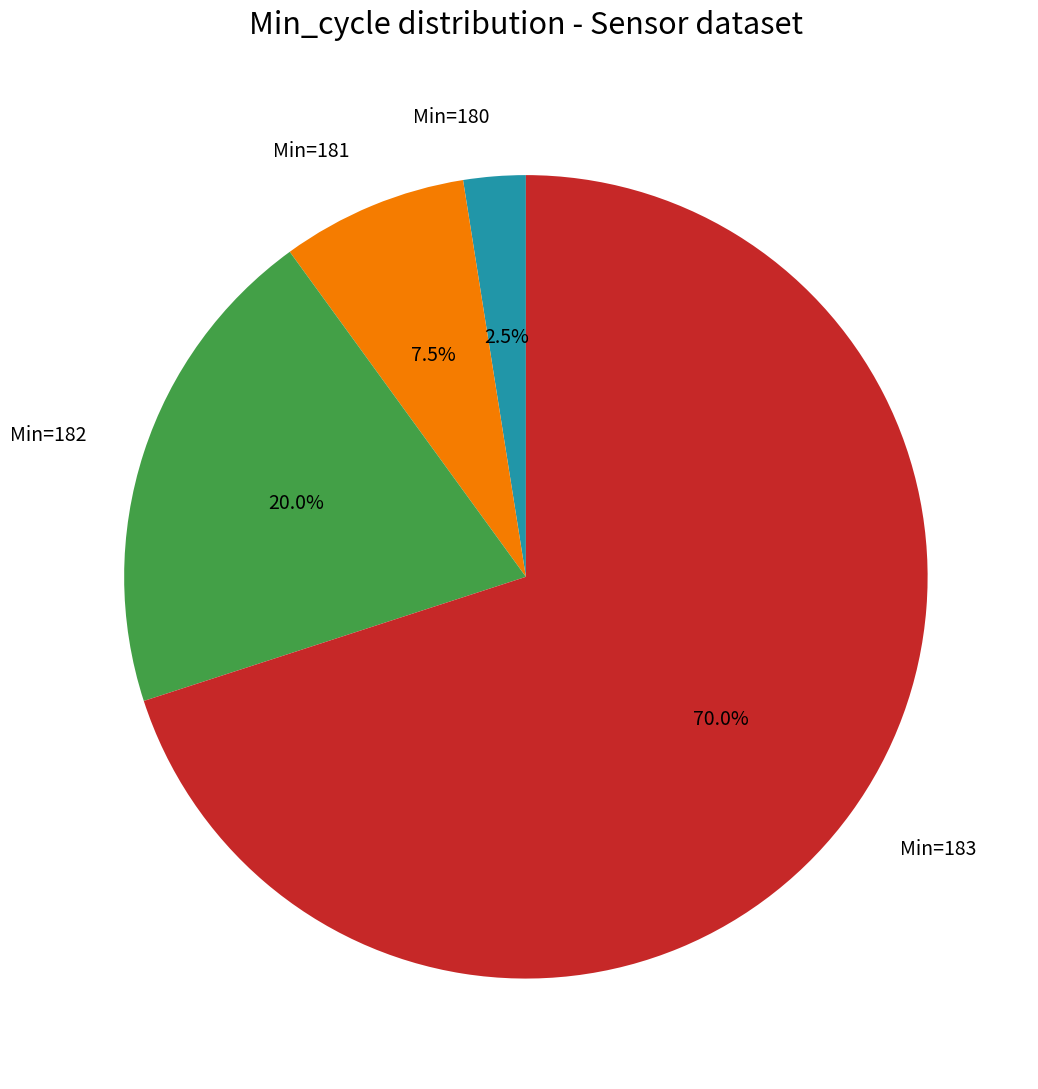

Which category has the biggest portion of the pie?

Min=183